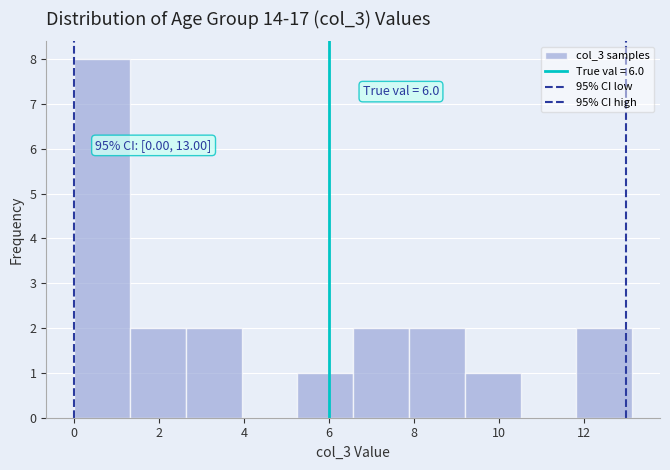

Over which range of the x-axis is the bar tallest?

0.0 to 1.4